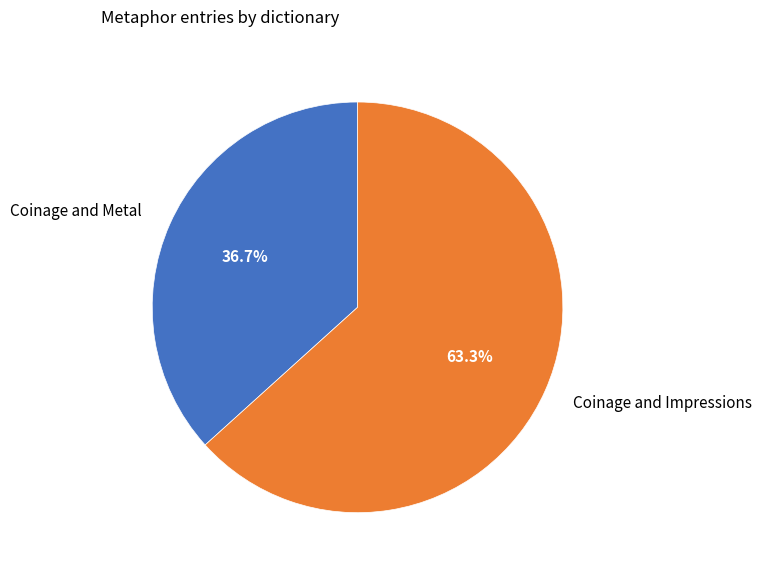

What percentage is the Coinage and Metal slice, to the nearest percent?

37%